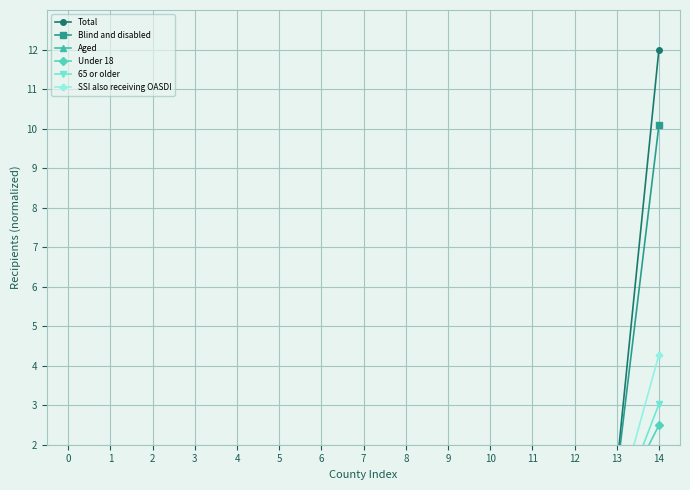

Reading left to right, transcribe all the data shown in this chart.

Total: 0.3	0.1	0.7	0.2	0.0	0.0	0.4	0.1	0.0	0.1	0.4	0.0	0.3	1.4	12.0
Blind and disabled: 0.3	0.1	0.7	0.1	0.0	0.0	0.3	0.1	0.0	0.1	0.3	0.0	0.2	1.2	10.1
Aged: 0.1	0.0	0.1	0.0	0.0	0.0	0.1	0.0	0.0	0.0	0.0	0.0	0.0	0.1	1.9
Under 18: 0.1	0.0	0.2	0.0	0.0	0.0	0.1	0.0	0.0	0.0	0.1	0.0	0.1	0.4	2.5
65 or older: 0.1	0.0	0.1	0.0	0.0	0.0	0.1	0.0	0.0	0.0	0.1	0.0	0.1	0.2	3.0
SSI also receiving OASDI: 0.1	0.0	0.3	0.1	0.0	0.0	0.2	0.1	0.0	0.0	0.1	0.0	0.1	0.4	4.3